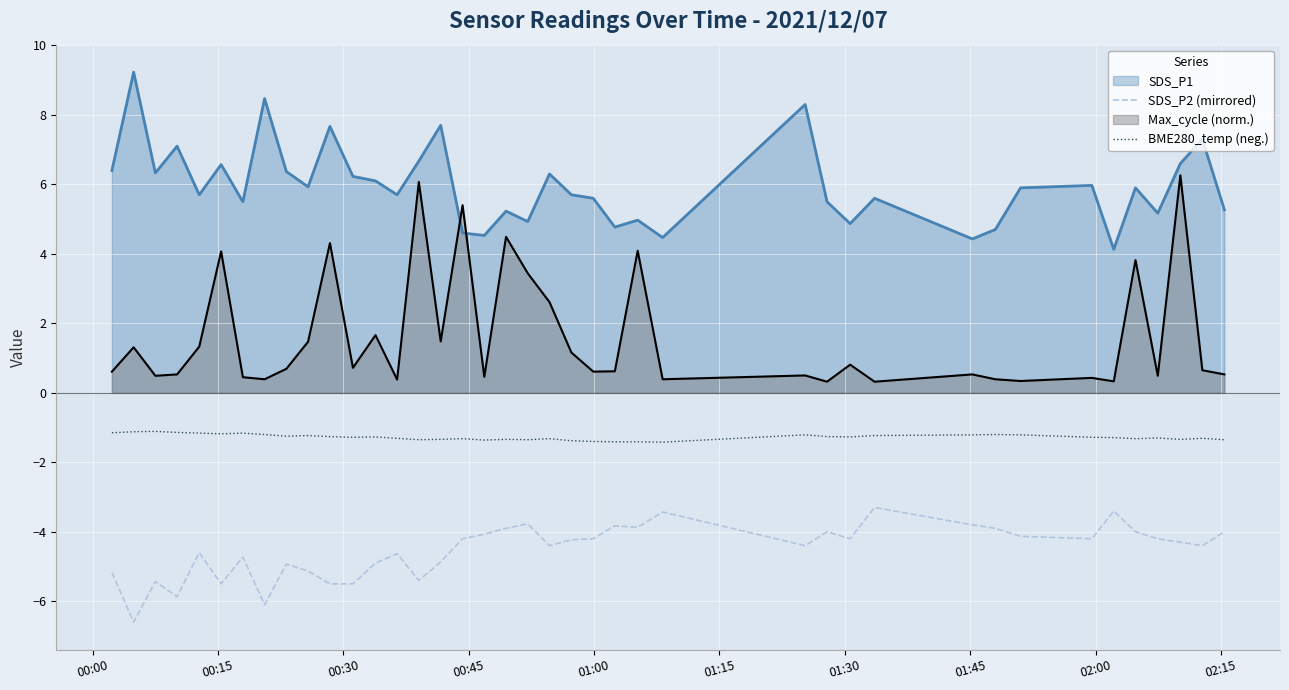

Rank the series by their average value, from highest to lowest.

SDS_P1, Max_cycle (norm.), BME280_temp (neg.), SDS_P2 (mirrored)